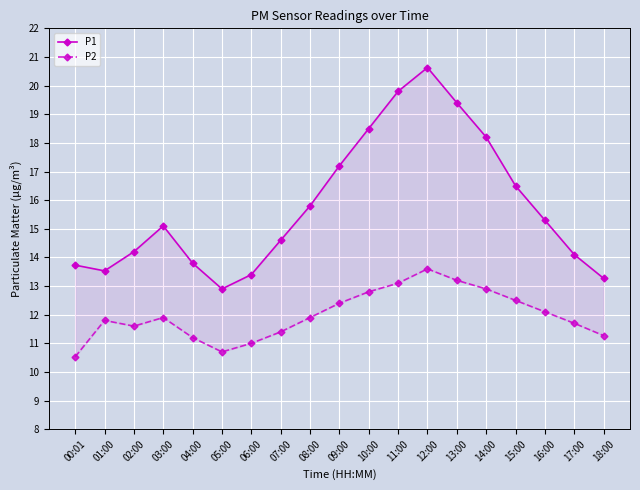

Is the value of P1 at 04:00 greater than the value of P2 at 09:00?

Yes